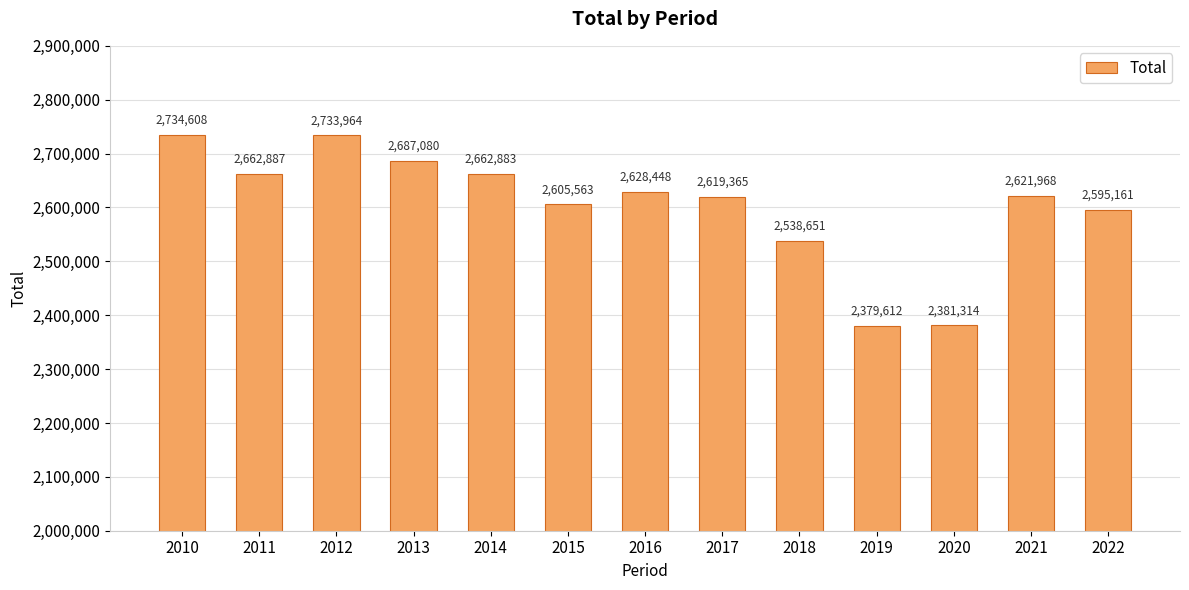

What is the change in value from 2011 to 2021?

-40919